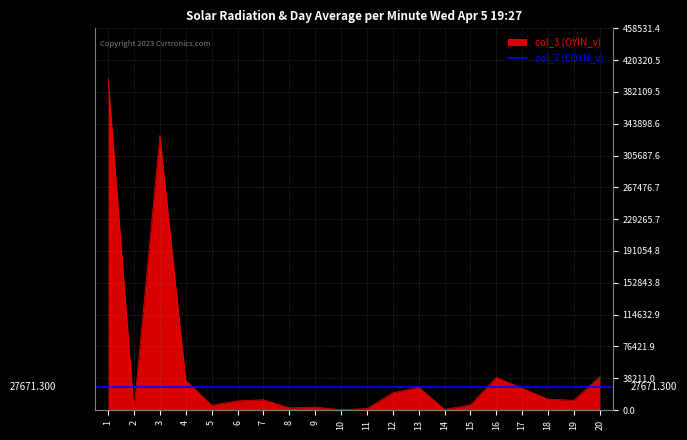

What is the sum of all col_3 (OYIN_v) values?

986775